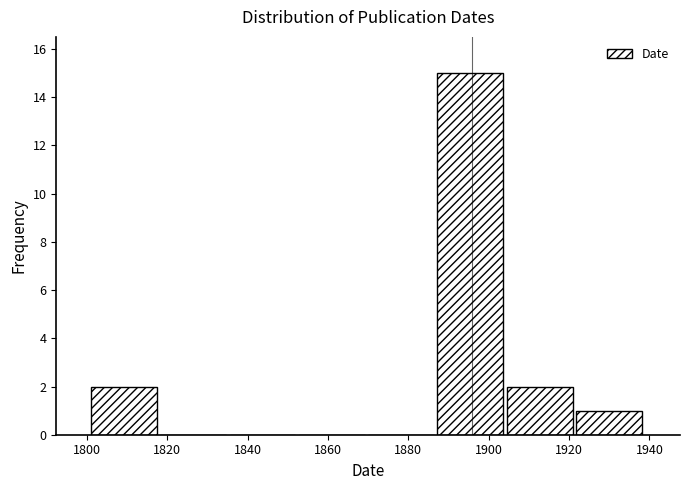

Reading left to right, transcribe this chart: for each bar, give the range it covers on the x-axis and its height. Neither the bar edges nor the heights are printed on the chart, so give them approximately, as read against the axes.

1802 to 1818: 2
1818 to 1836: 0
1836 to 1852: 0
1852 to 1870: 0
1870 to 1888: 0
1888 to 1904: 15
1904 to 1922: 2
1922 to 1940: 1